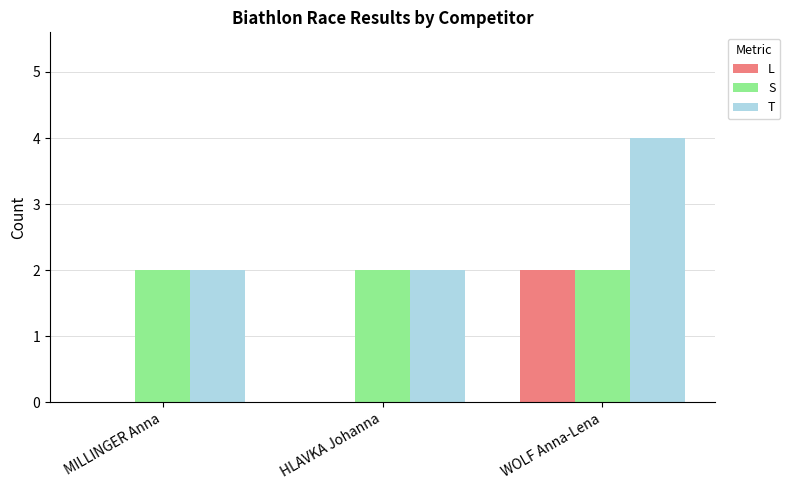

What is the maximum value shown in the chart?

4